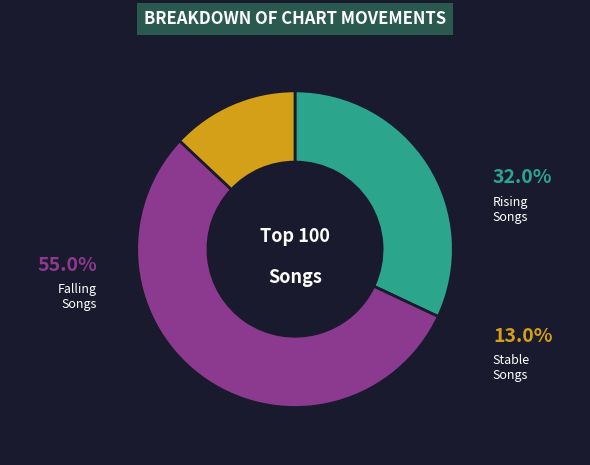

How many segments does this pie chart have?

3